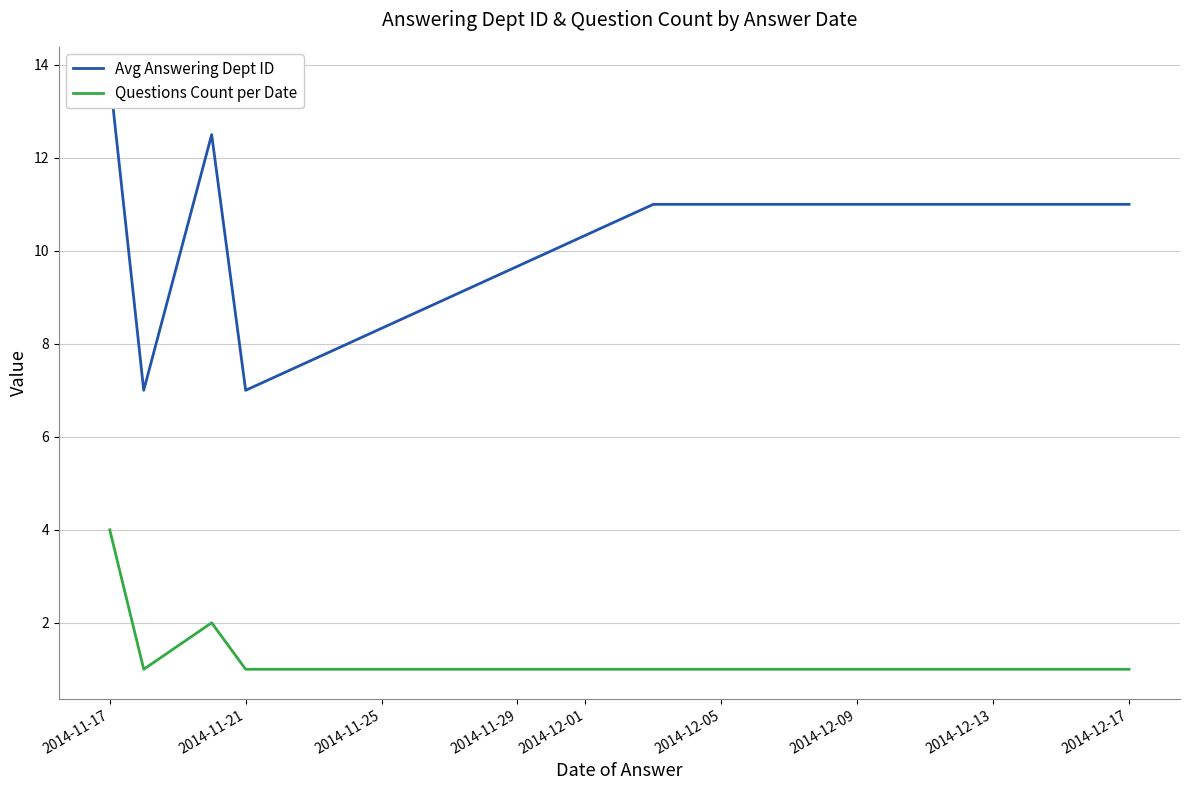

What is the highest value of the Questions Count per Date series?

4